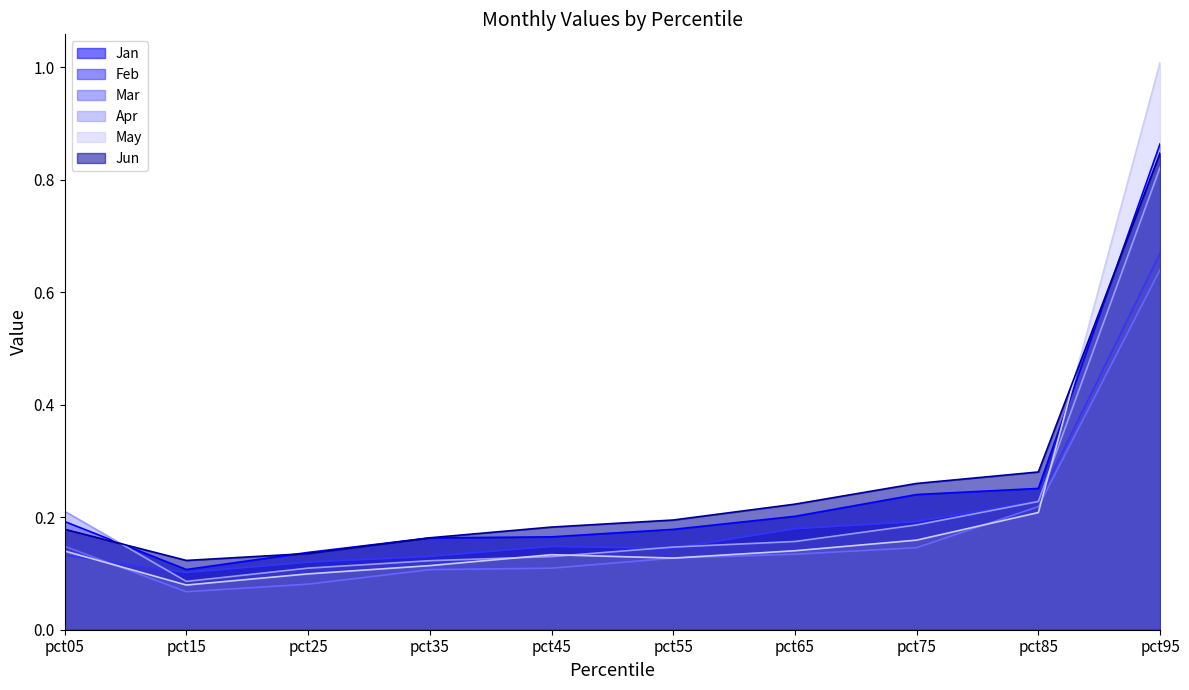

The value of Jun at pct35 is 0.1. True or false?

False